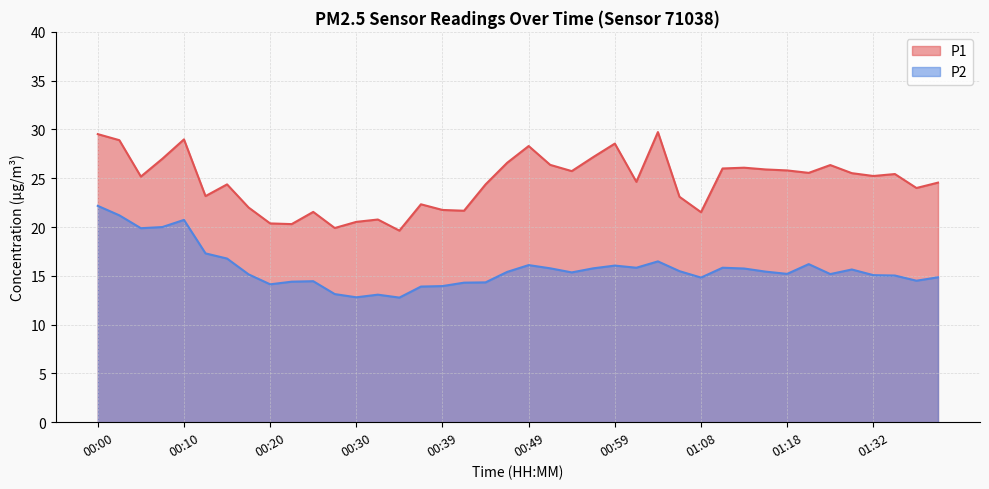

How many data points in P2 are less than 15?

14